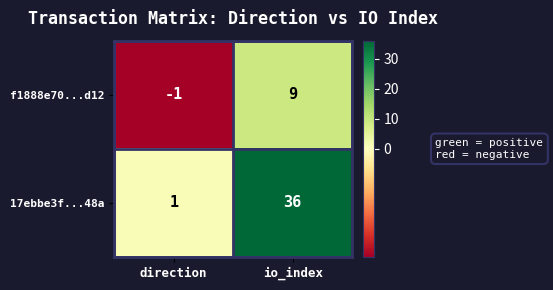

Count the number of data series in this chart.

2